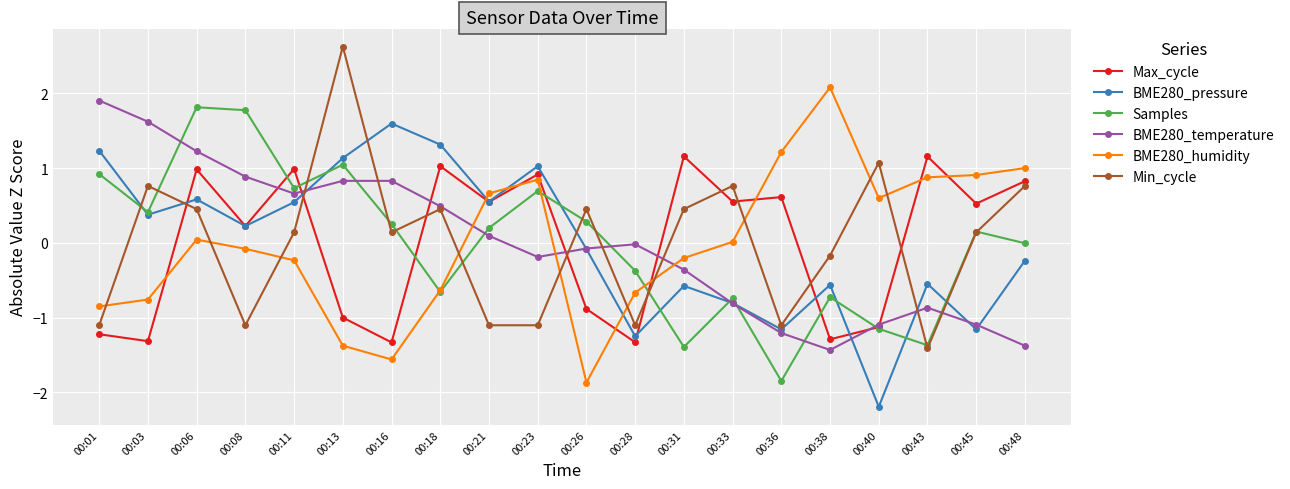

Which series ends up on top after the final intersection of Min_cycle and Samples?

Min_cycle